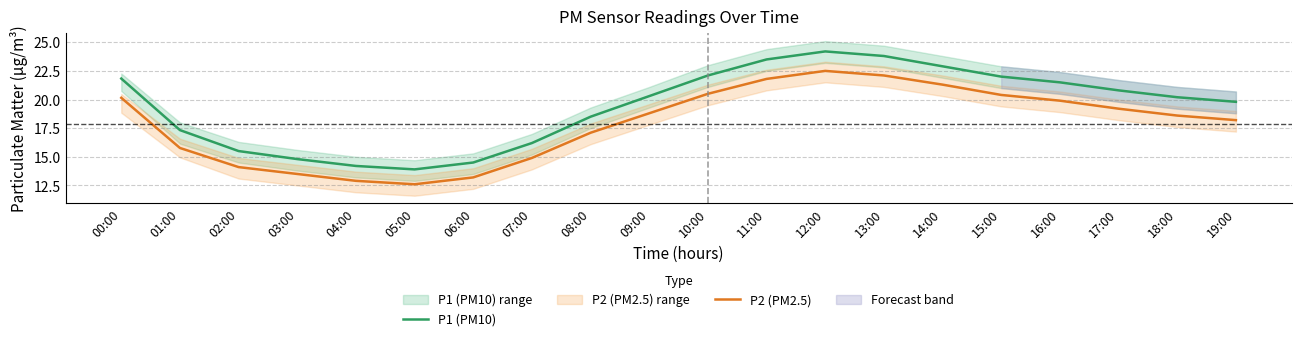

What position from the right is 13:00?

7